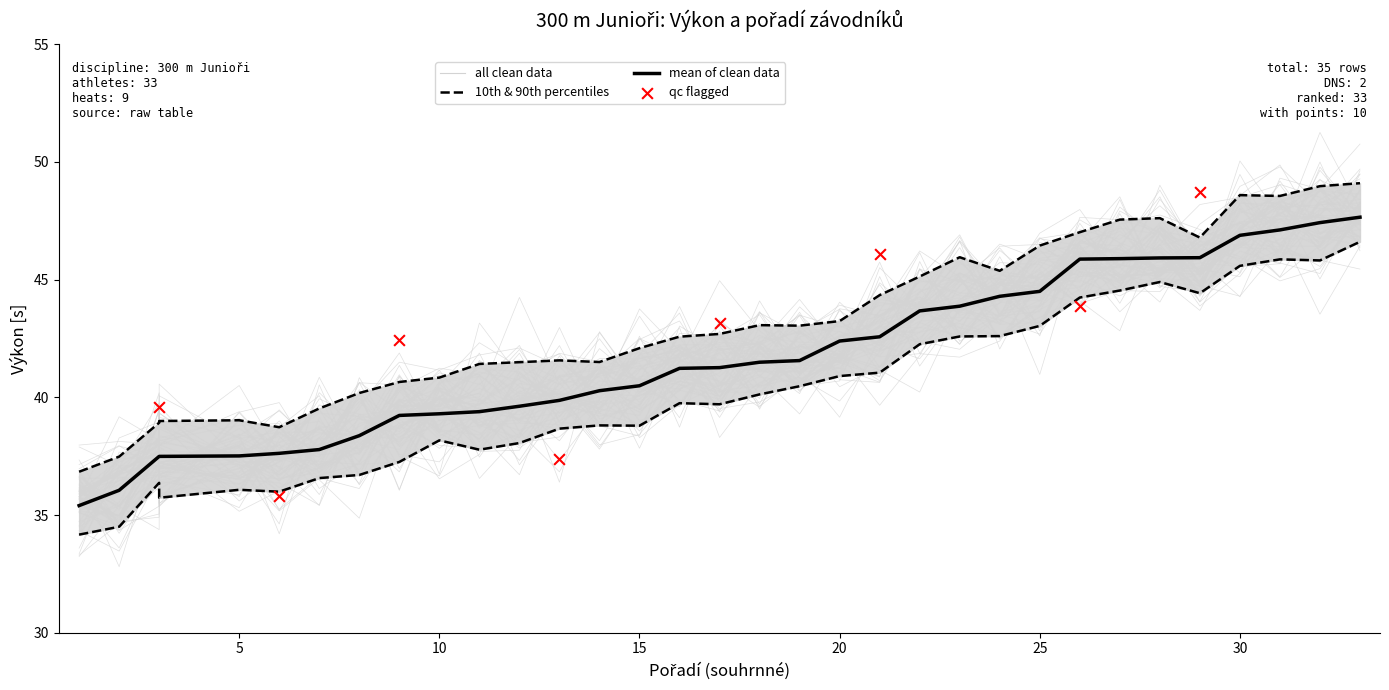

Is the value of Pořadí (sourhn.) at Hampl Štěpán greater than the value of Výkon at Čurda Ondřej?

No